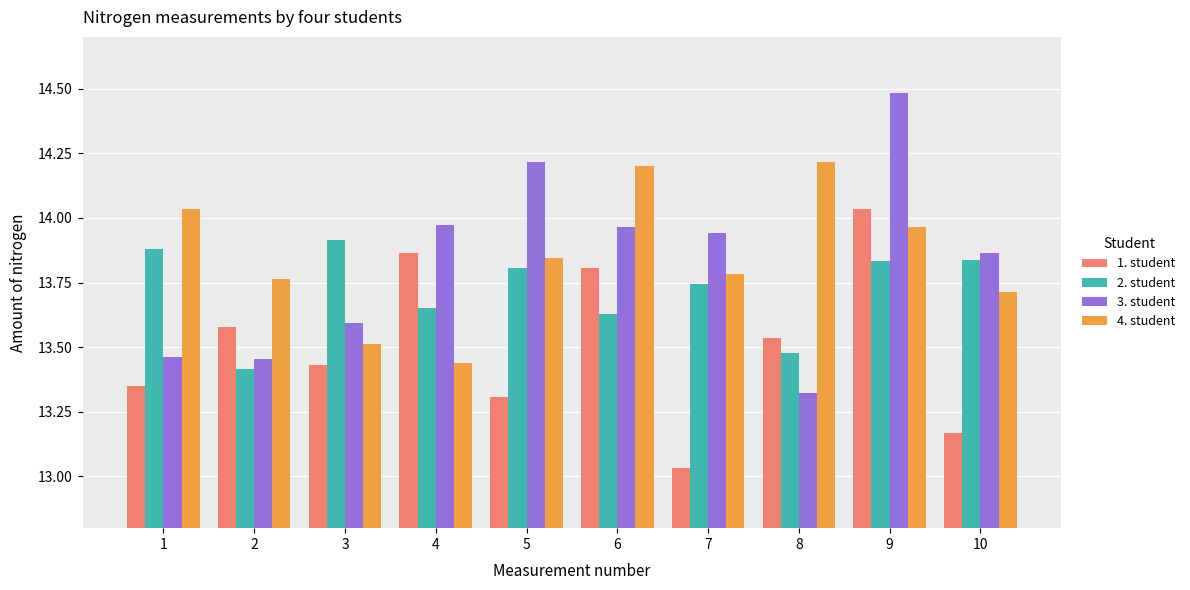

Does the chart contain stacked bars?

No